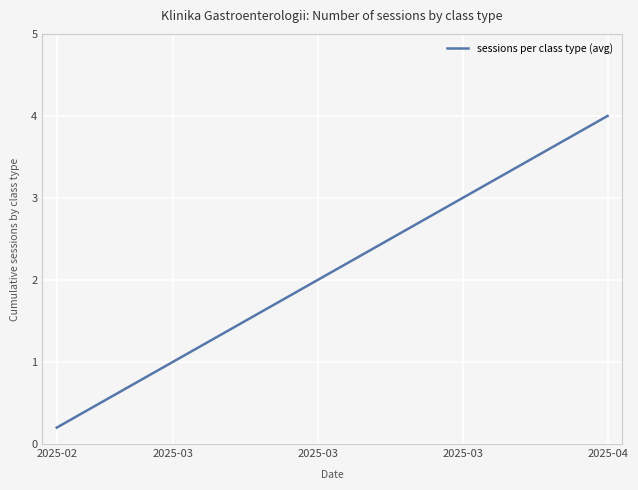

What is the maximum value shown in the chart?

4.0